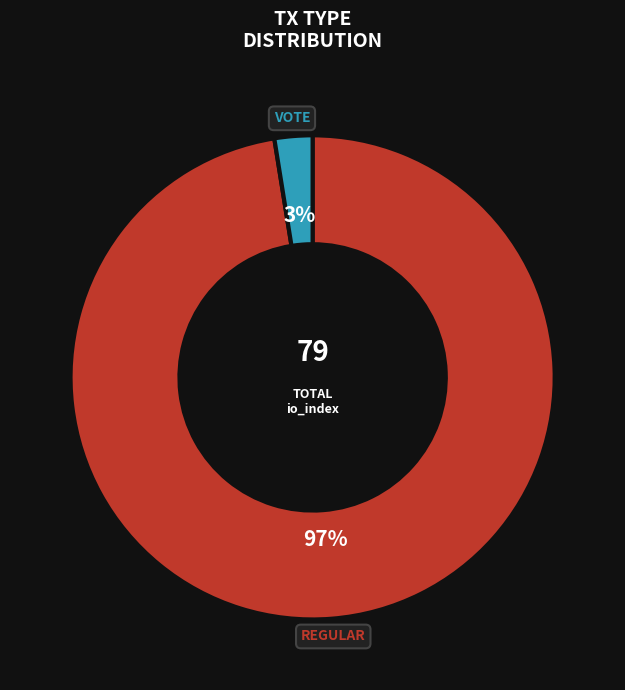

Is there any slice that represents more than half of the pie?

Yes